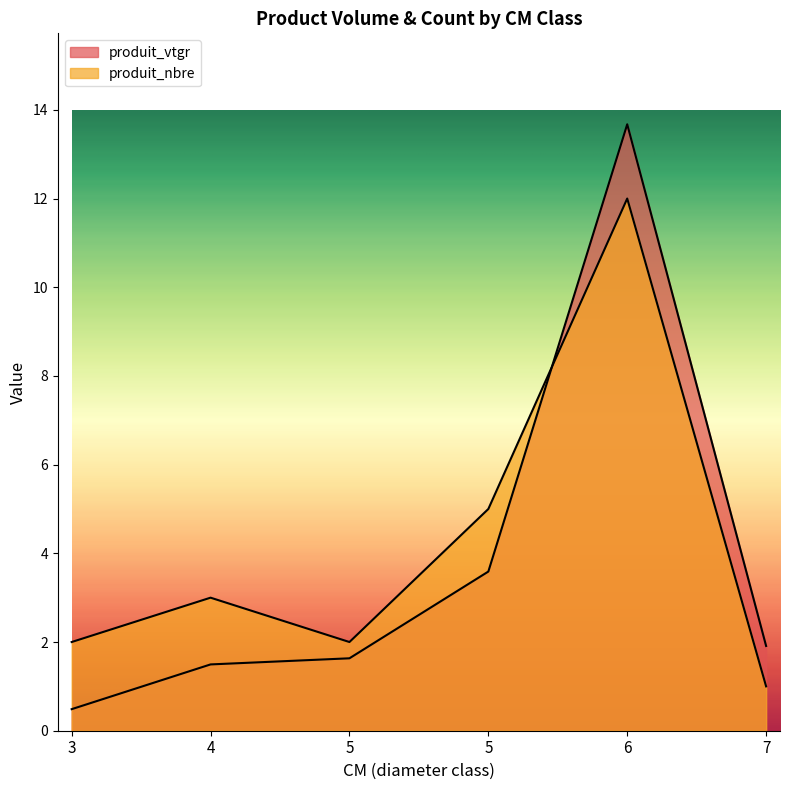

True or false: produit_vtgr has more than 2 interior local peaks.

False